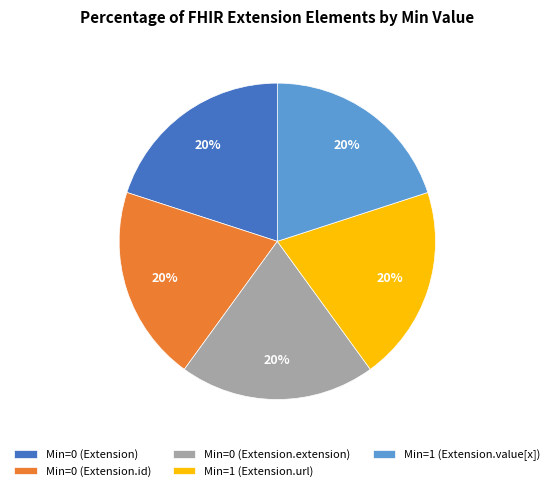

Does any single category account for the majority?

No